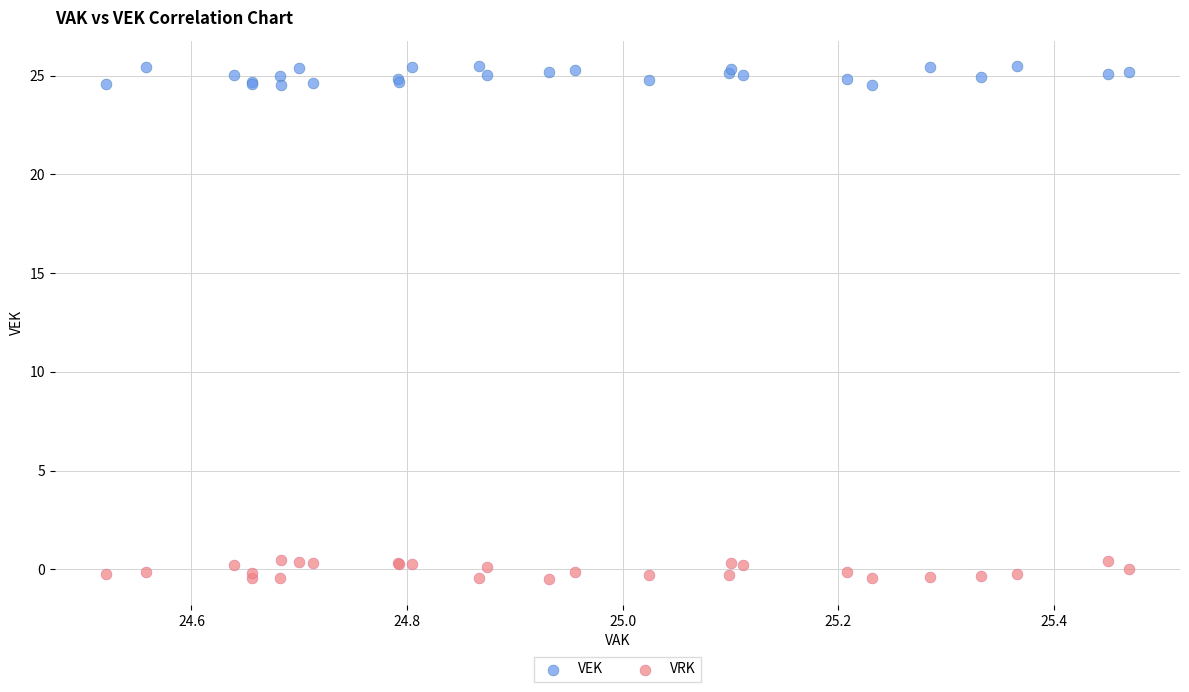

Which series contains the lowest Y value?

VRK